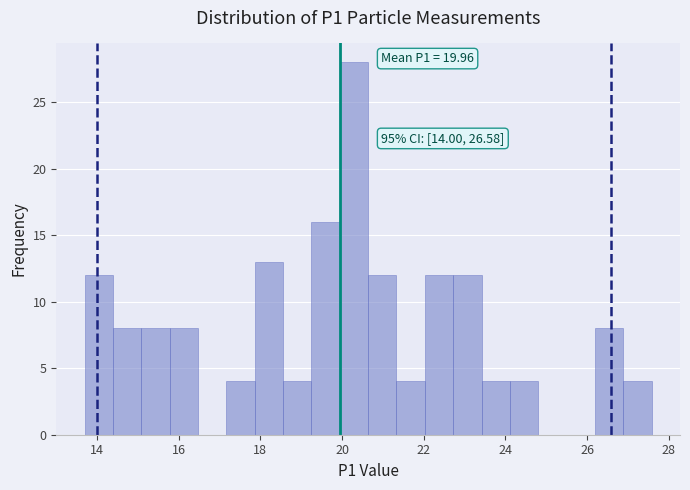

Read against the x-axis, roughly where is the centre of the tallest bar?

20.2